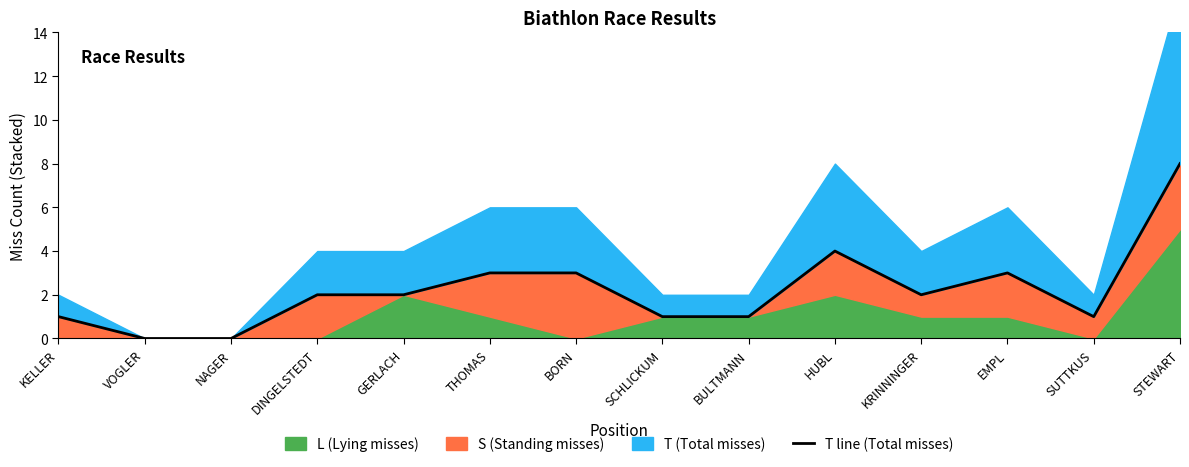

Rank the categories by value from highest to lowest.

STEWART, HUBL, THOMAS, BORN, EMPL, DINGELSTEDT, GERLACH, KRINNINGER, KELLER, SCHLICKUM, BULTMANN, SUTTKUS, VOGLER, NAGER